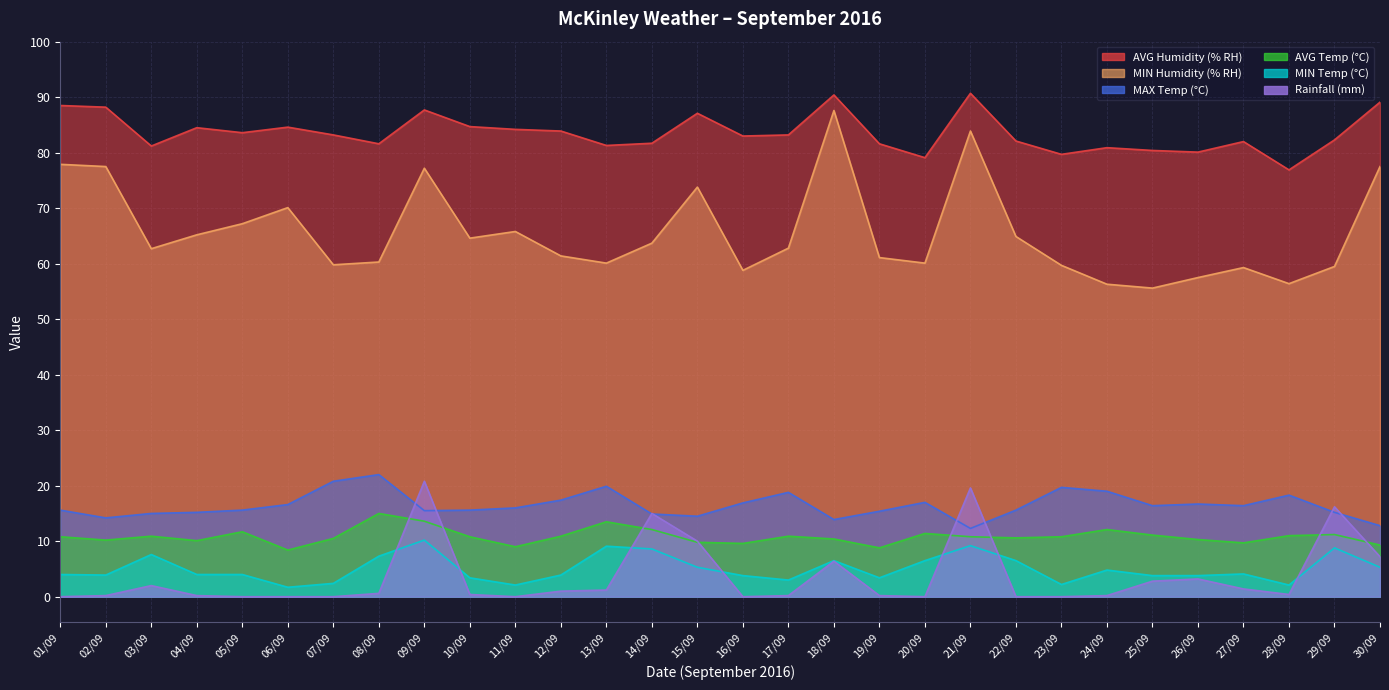

How many series are shown in this chart?

6